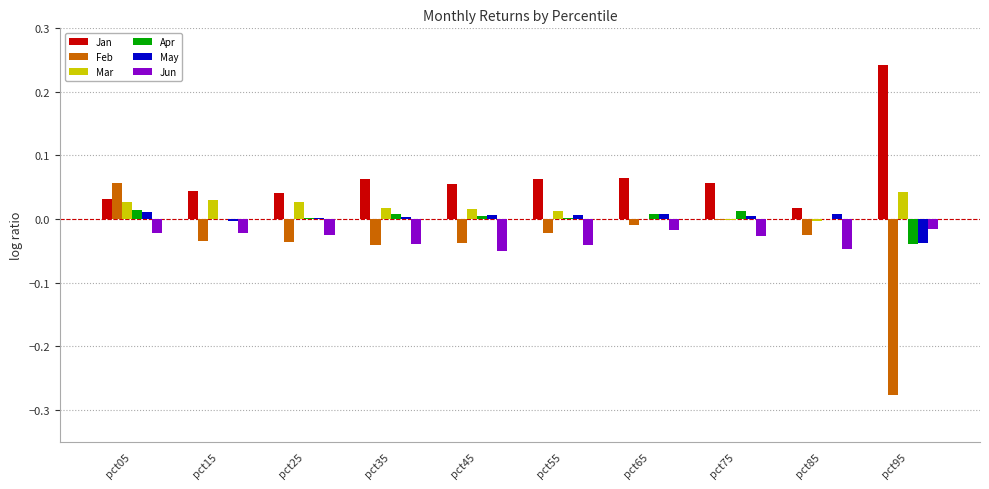

Count the number of data series in this chart.

6